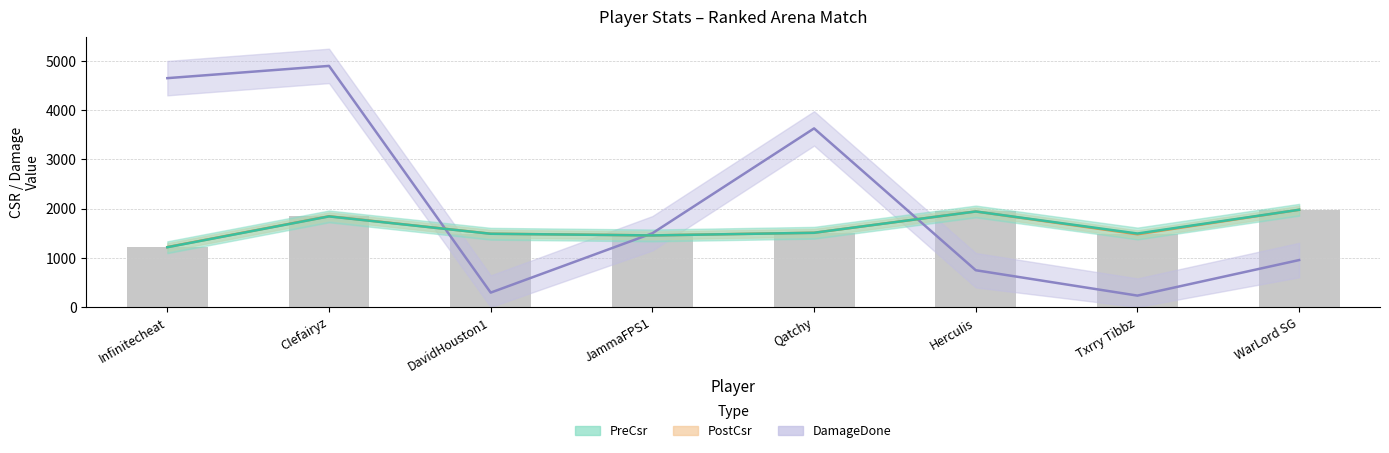

What is the sum of the DamageDone values at Qatchy and HercuIis?

4379